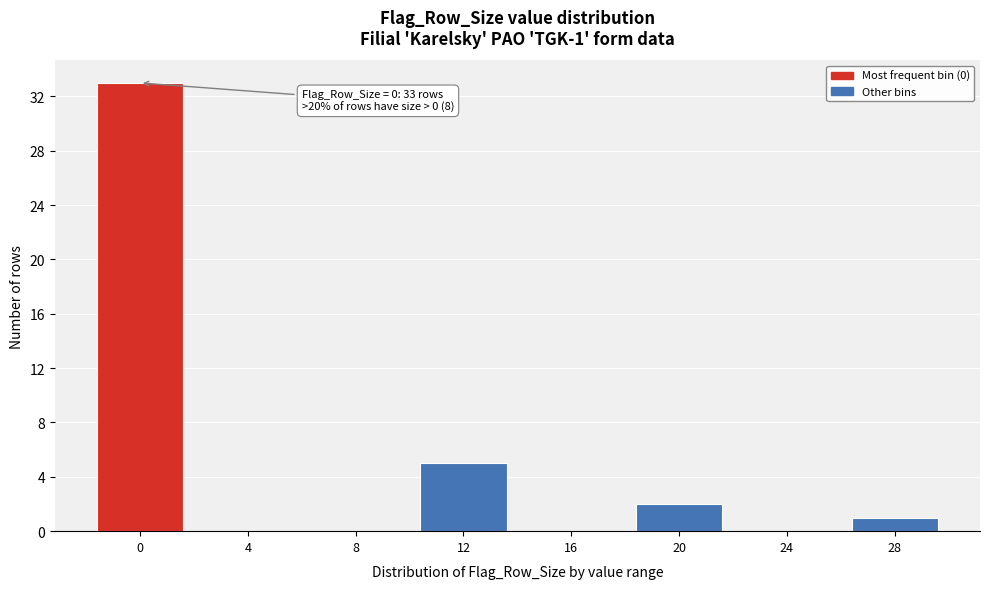

Reading right to left, list all the values displayed in this chart.

28=1	24=0	20=2	16=0	12=5	8=0	4=0	0=33